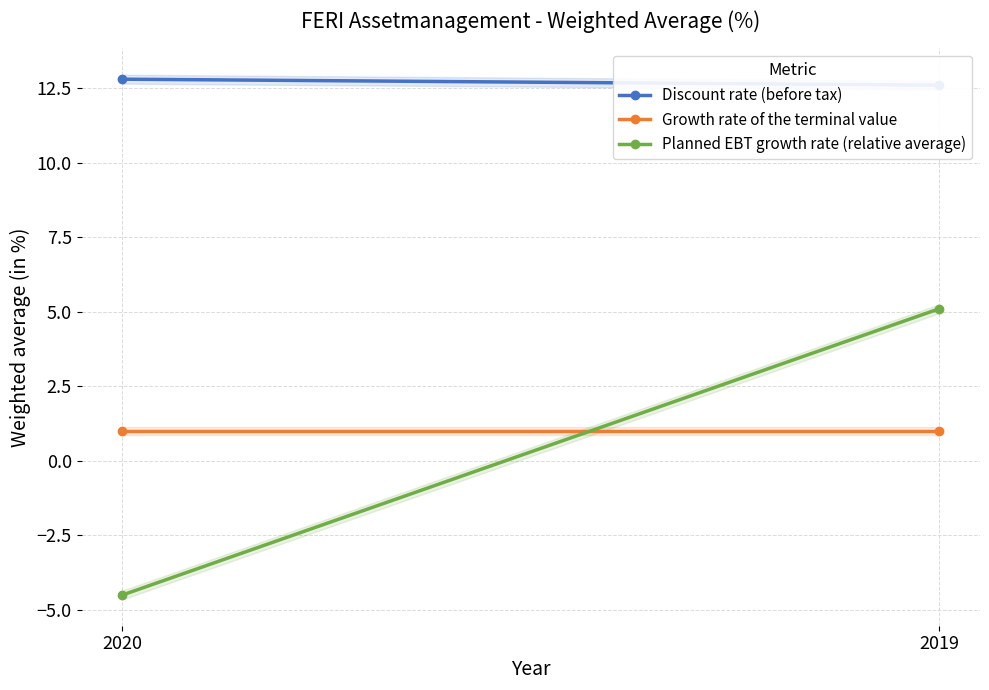

What is the value of the Discount rate (before tax) point at the 1st from the left?

12.8